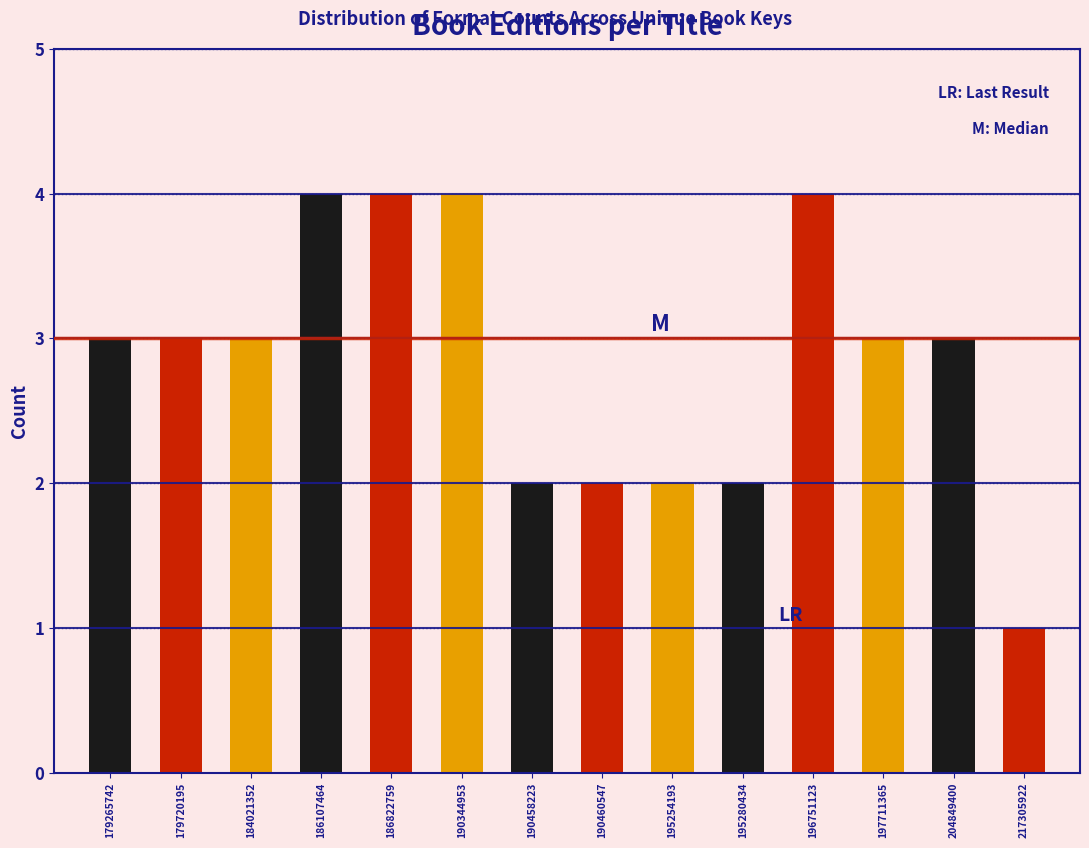

Reading left to right, what are all the values shown in this chart?

3	3	3	4	4	4	2	2	2	2	4	3	3	1